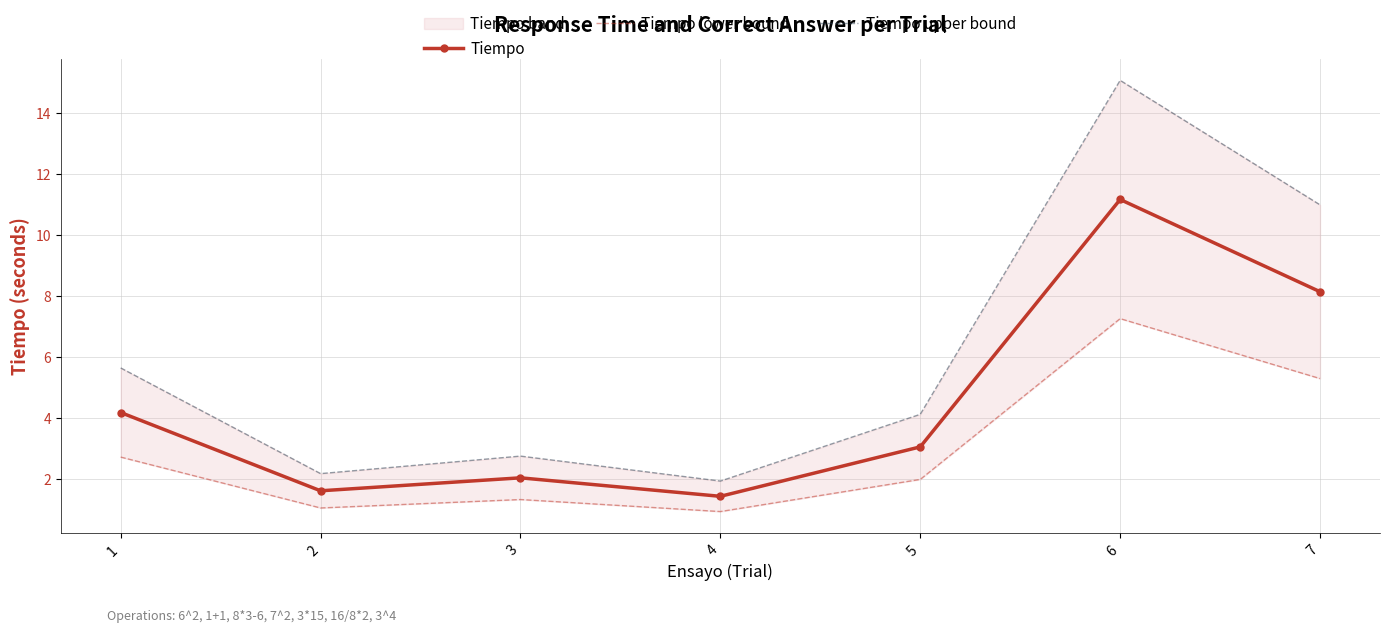

What are all the series names shown in the legend?

Tiempo, Tiempo lower bound, Tiempo upper bound